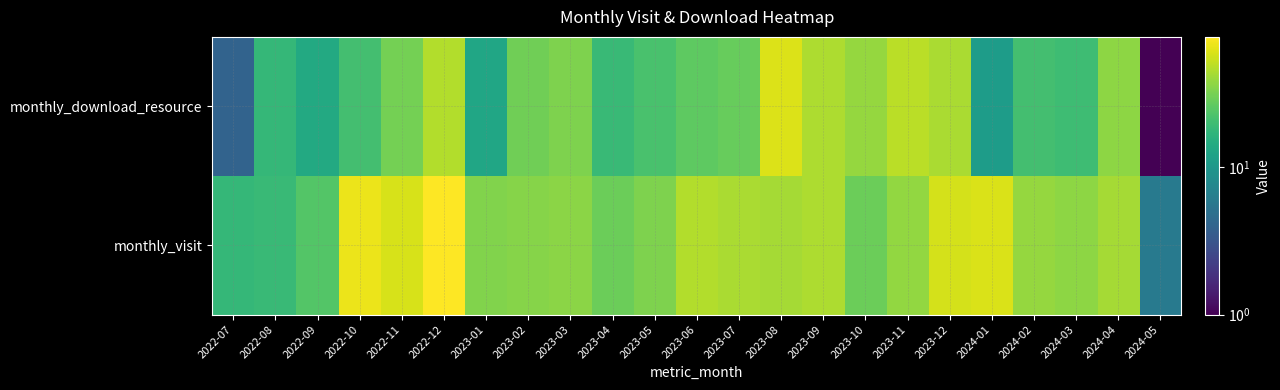

Rank the series by their maximum value, from lowest to highest.

monthly_download_resource, monthly_visit